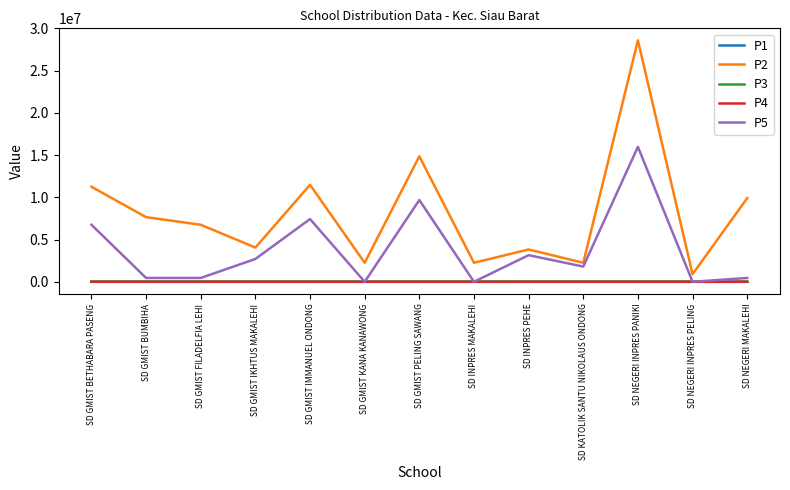

The P5 series shows 9675000 at SD GMIST PELING SAWANG. True or false?

True